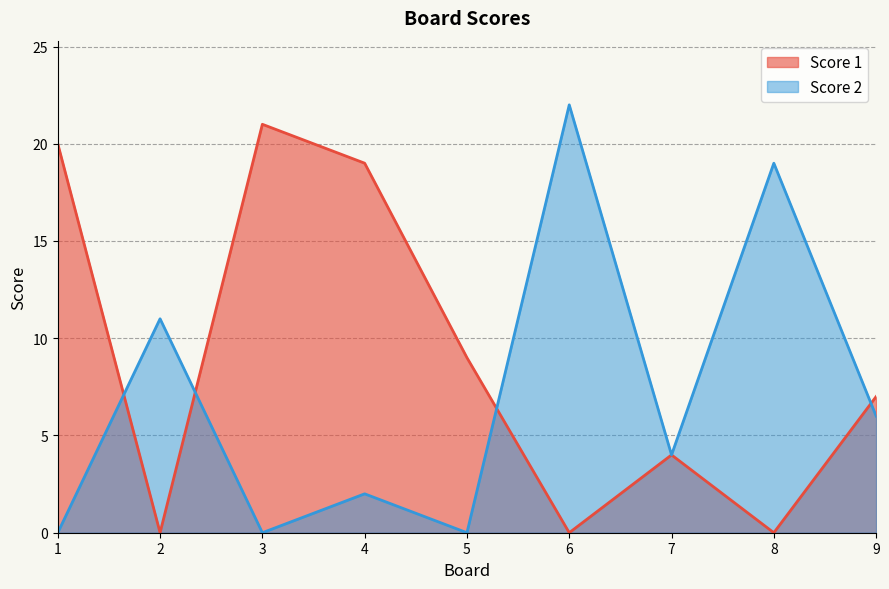

At 7, list the series in order from smallest to largest.

Score 1, Score 2